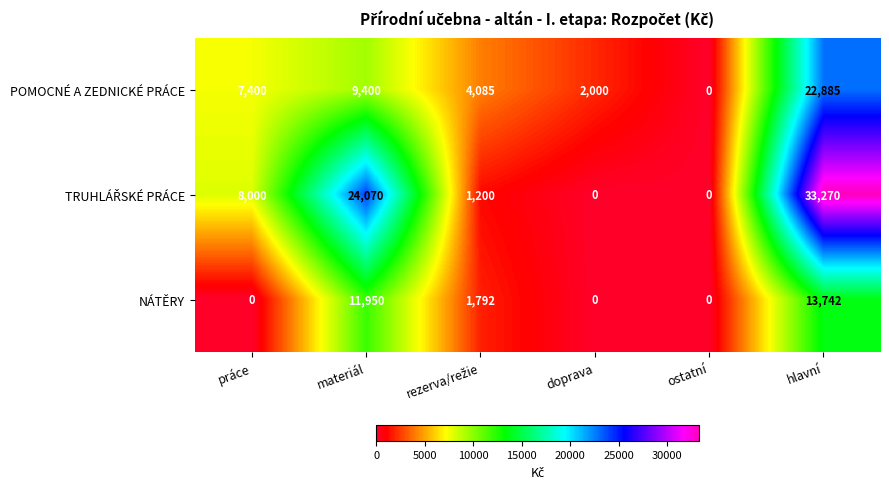

Which label corresponds to the largest value in the chart?

hlavní